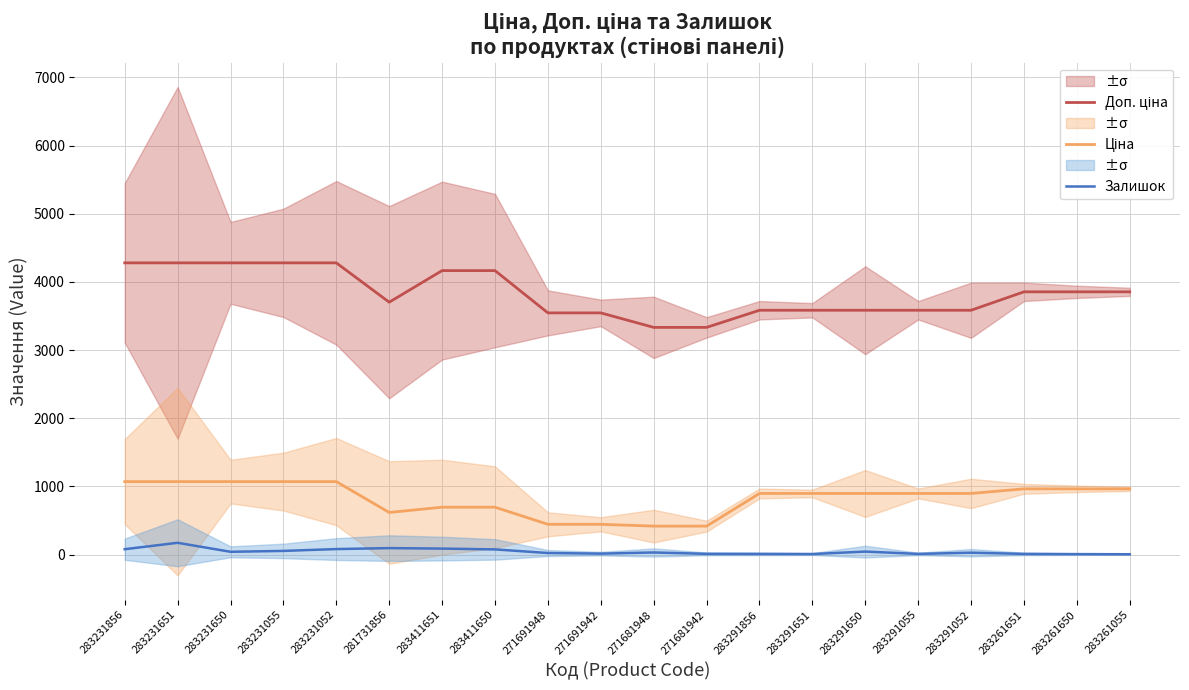

How many data points in Залишок are less than 30?

10